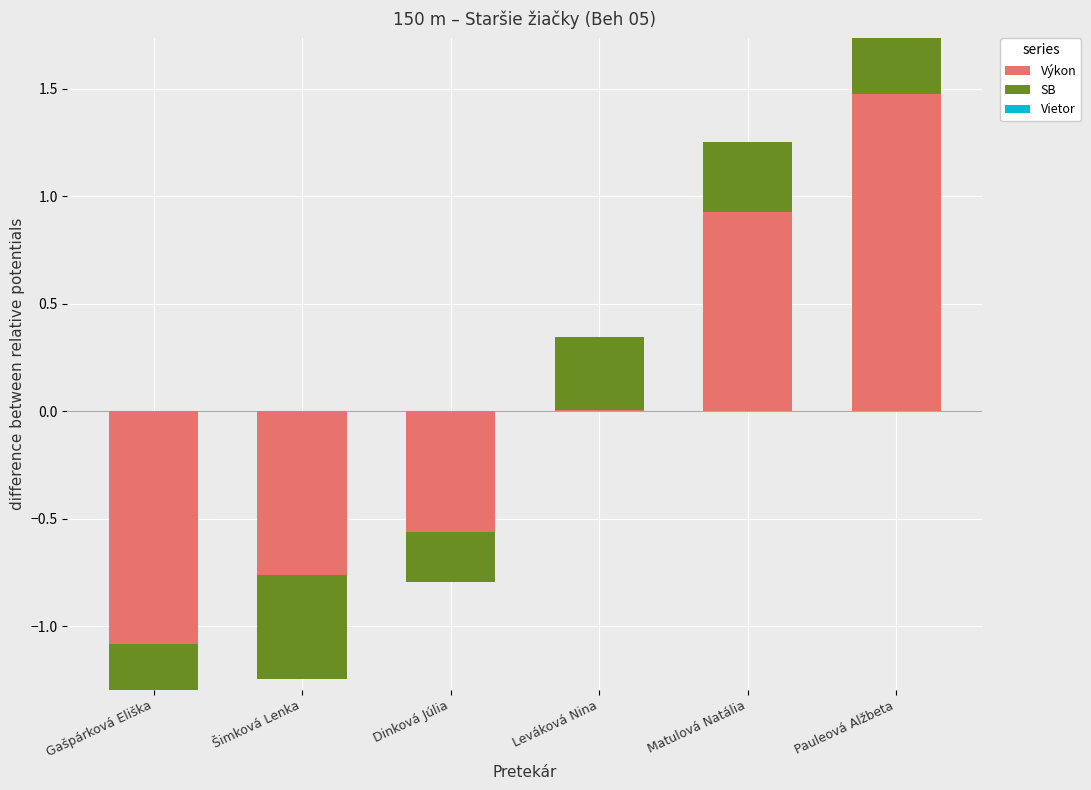

What is the label of the 1st bar from the left?

Gašpárková Eliška